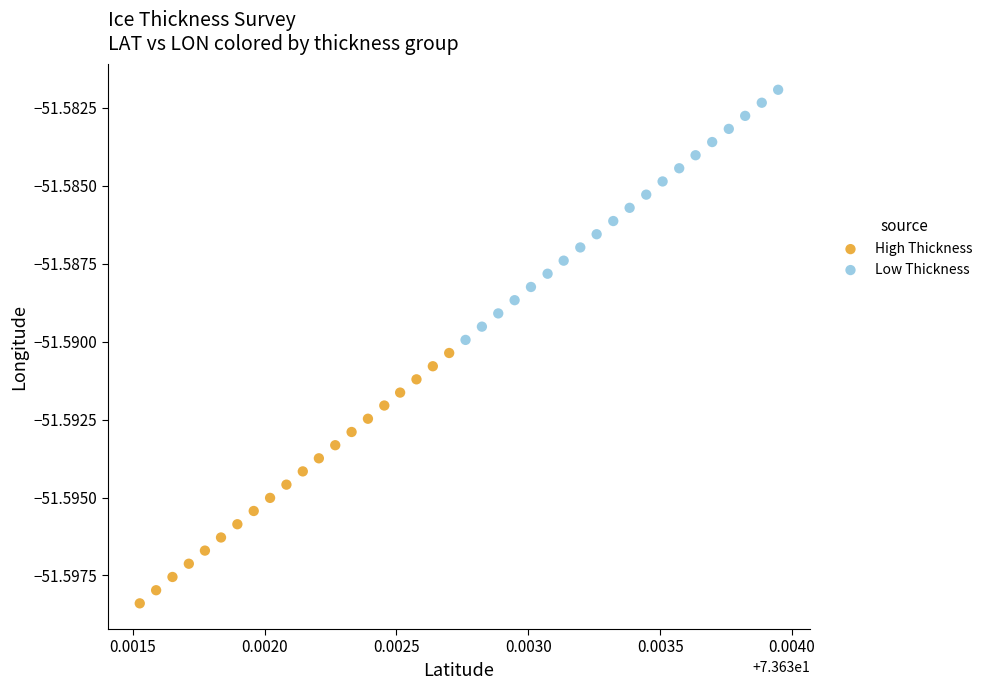

Which series reaches the maximum Y coordinate?

Low Thickness